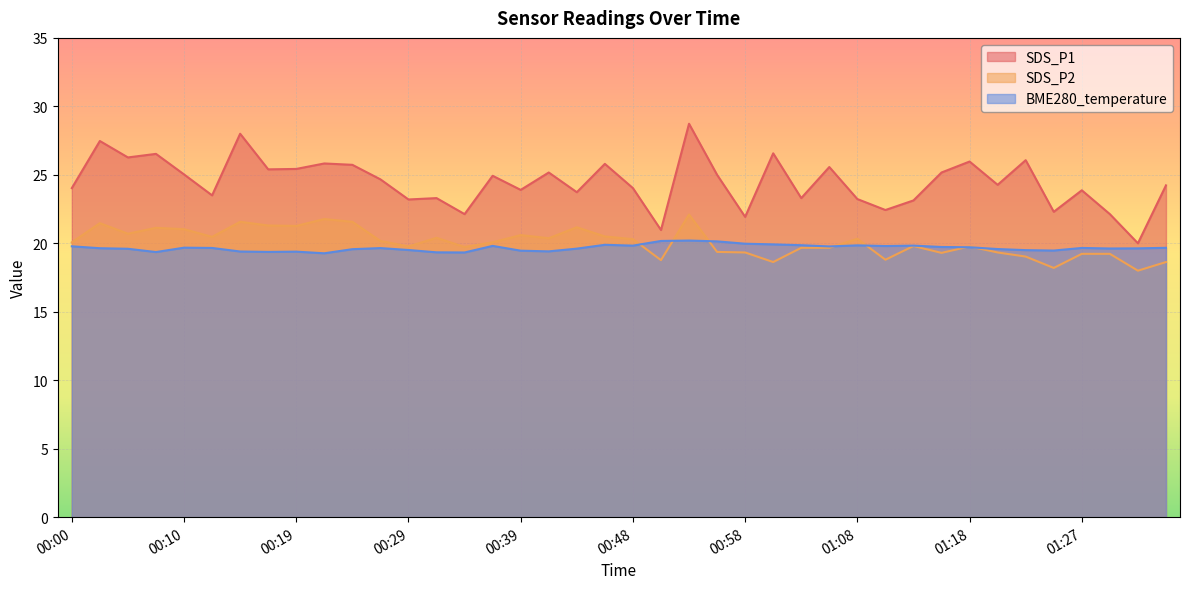

What is the value of the SDS_P1 point at the 7th from the left?

28.0